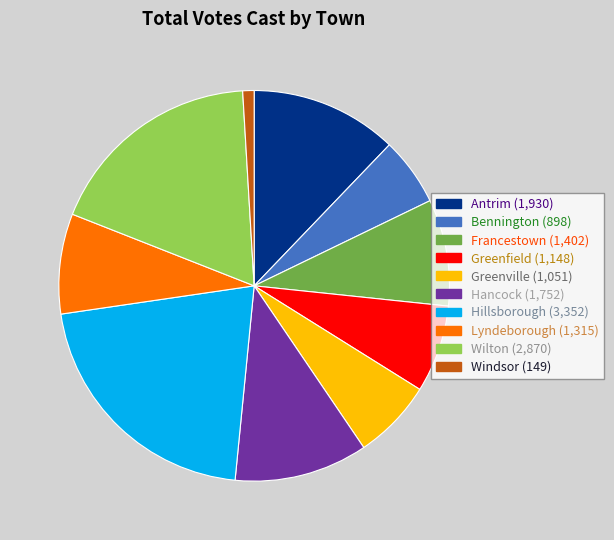

Is the sum of Hancock and Bennington greater than half?

No